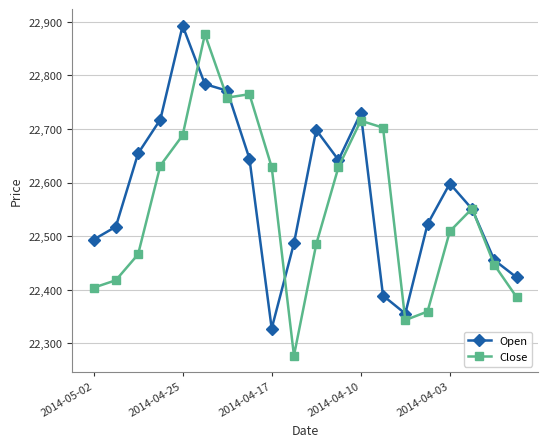

What is the smallest value displayed?

22277.2